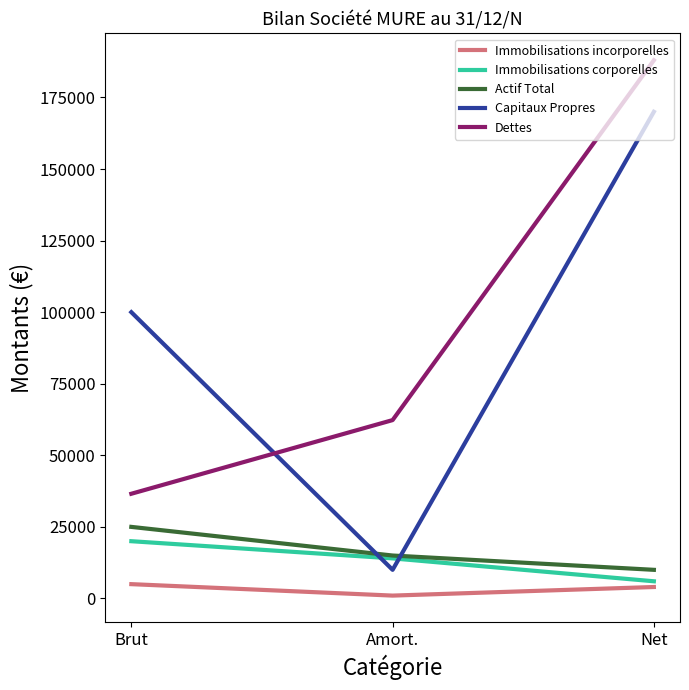

The Dettes series shows 17373 at Brut. True or false?

False